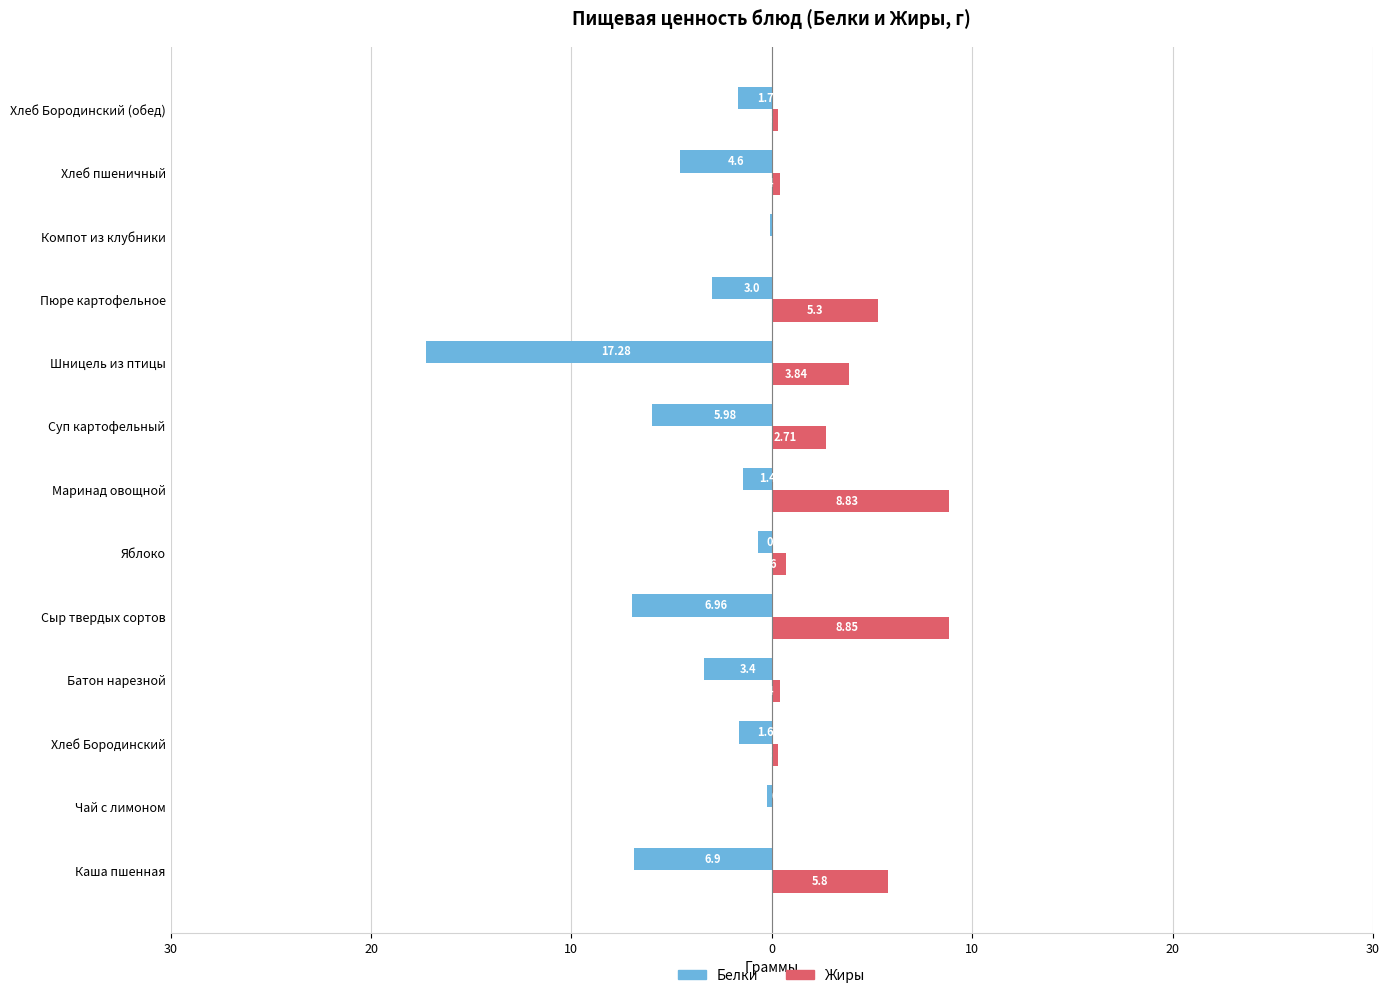

What are all the series names shown in the legend?

Белки, Жиры